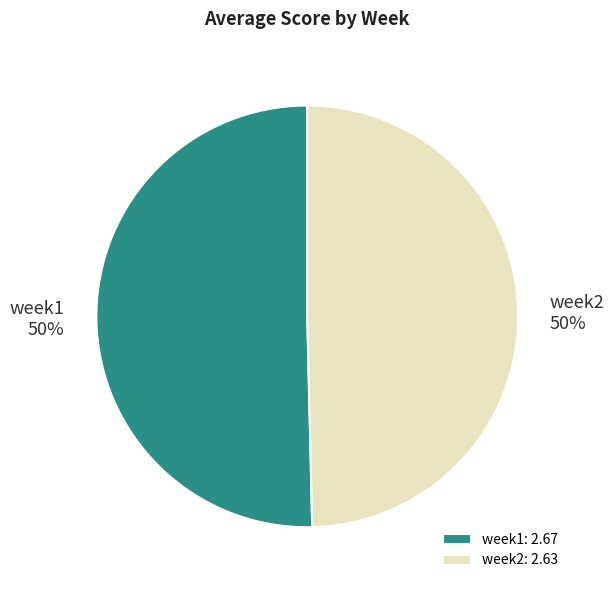

Combined, do week2 and week1 account for over 50%?

Yes